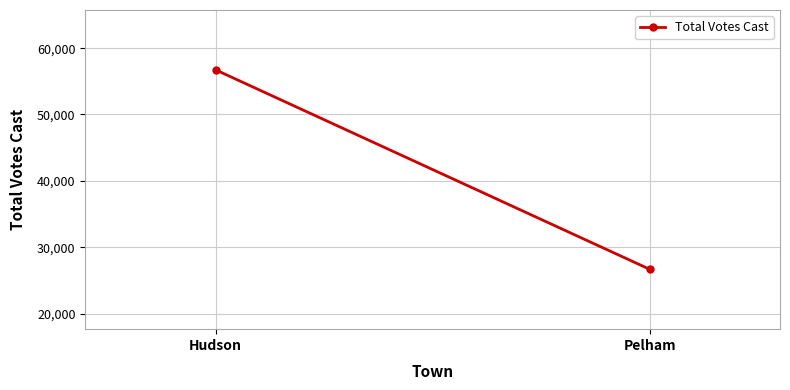

Rank the categories by value from highest to lowest.

Hudson, Pelham